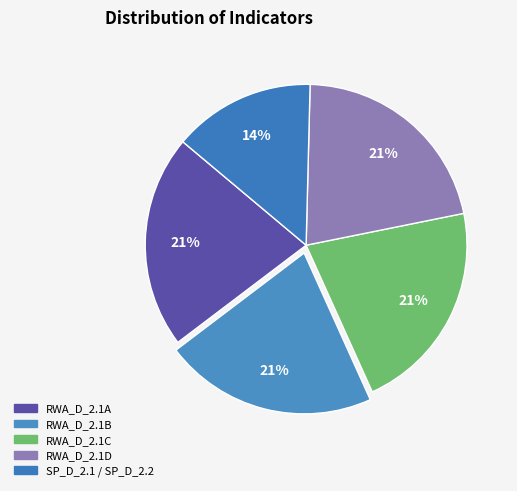

To the nearest percent, what percentage of the pie is RWA_D_2.1B?

21%